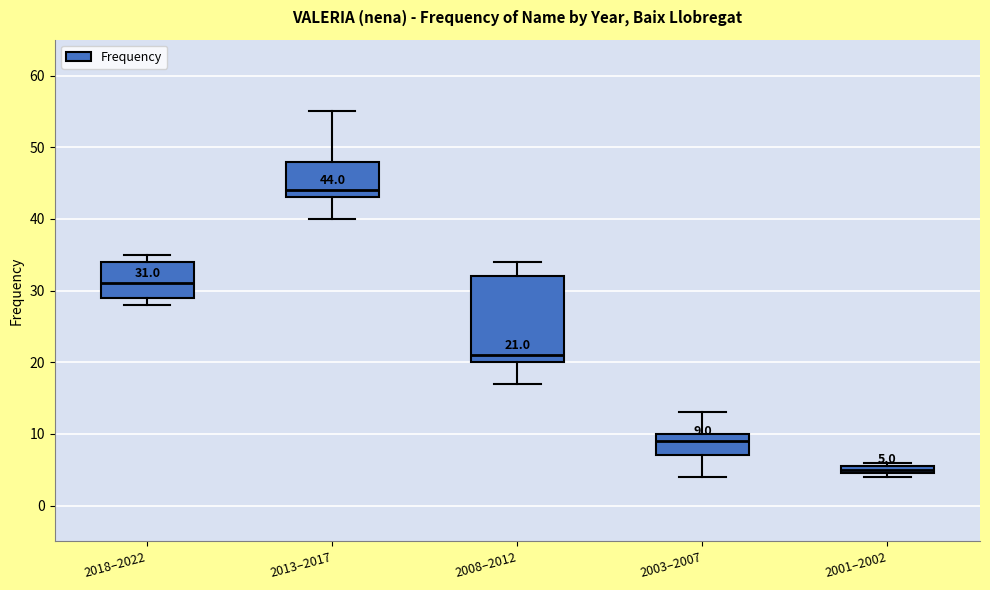

Which box is the tallest, from its lower edge to its upper edge?

2008–2012